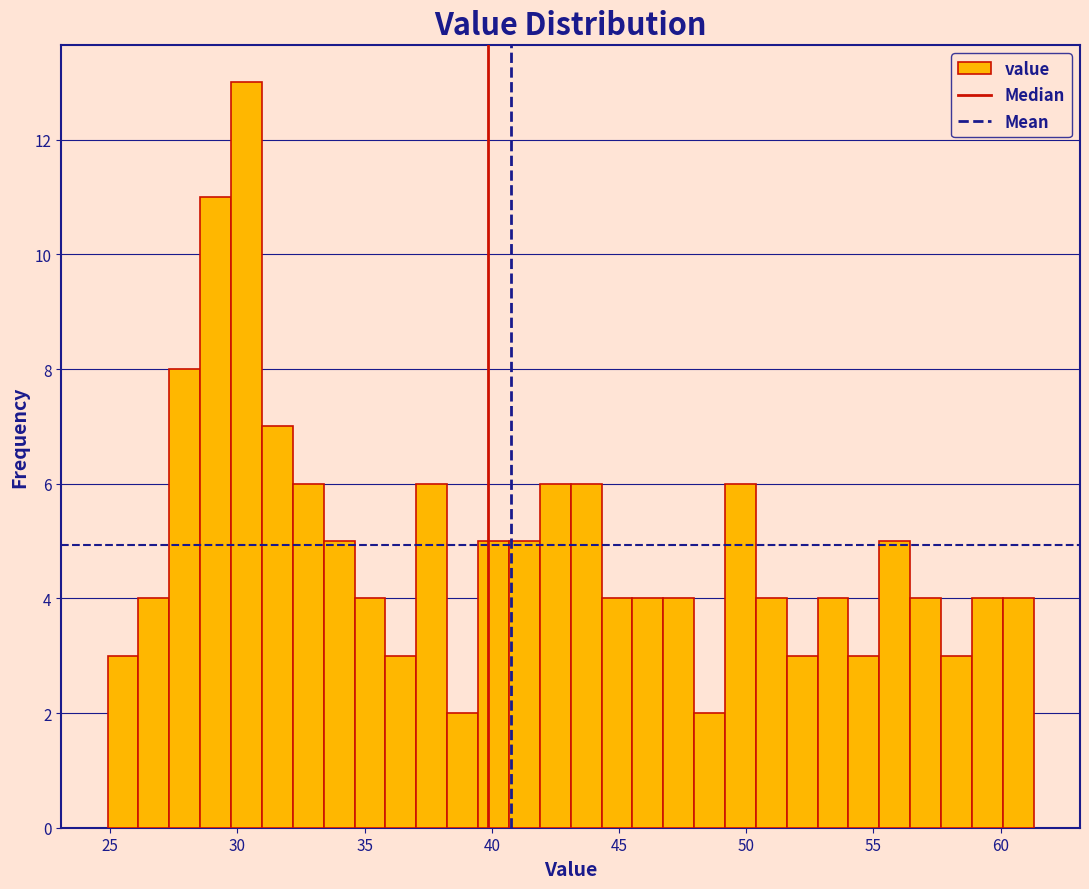

Read against the x-axis, roughly where is the centre of the tallest bar?

30.5